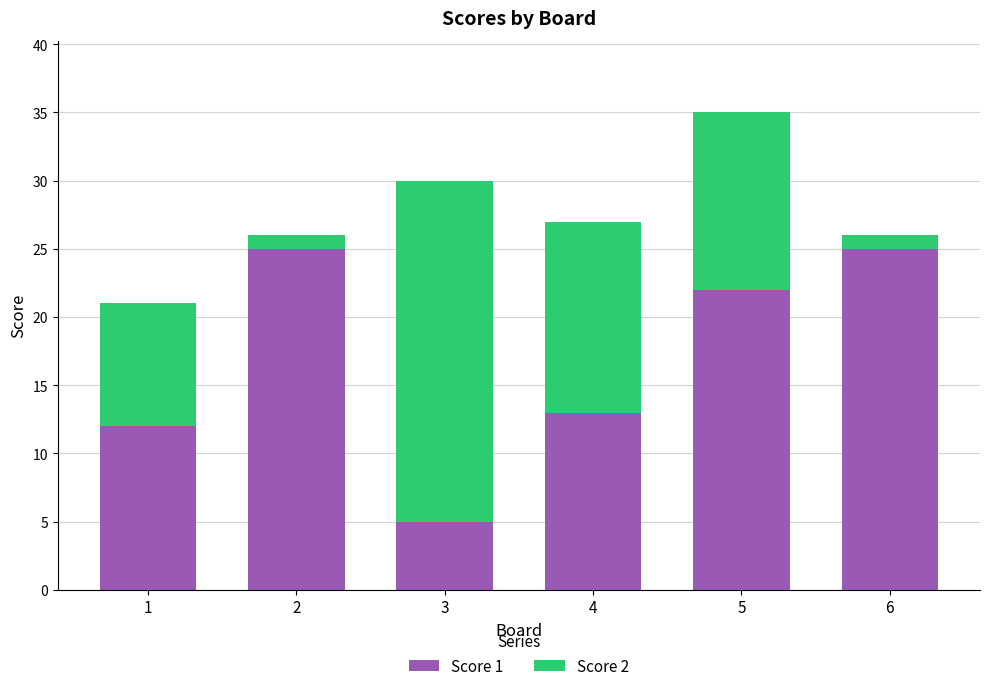

At which category is the sum across all series the highest?

5